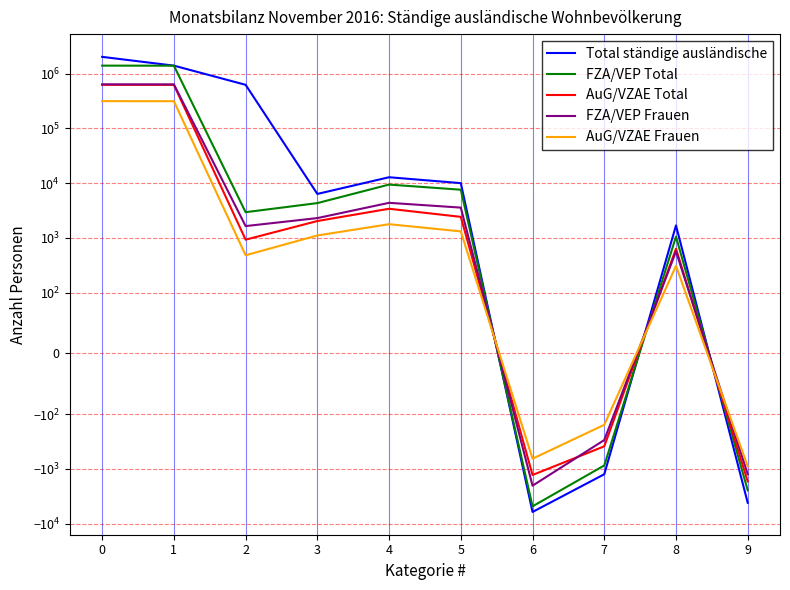

What is the lowest value of the Total ständige ausländische series?

-6096